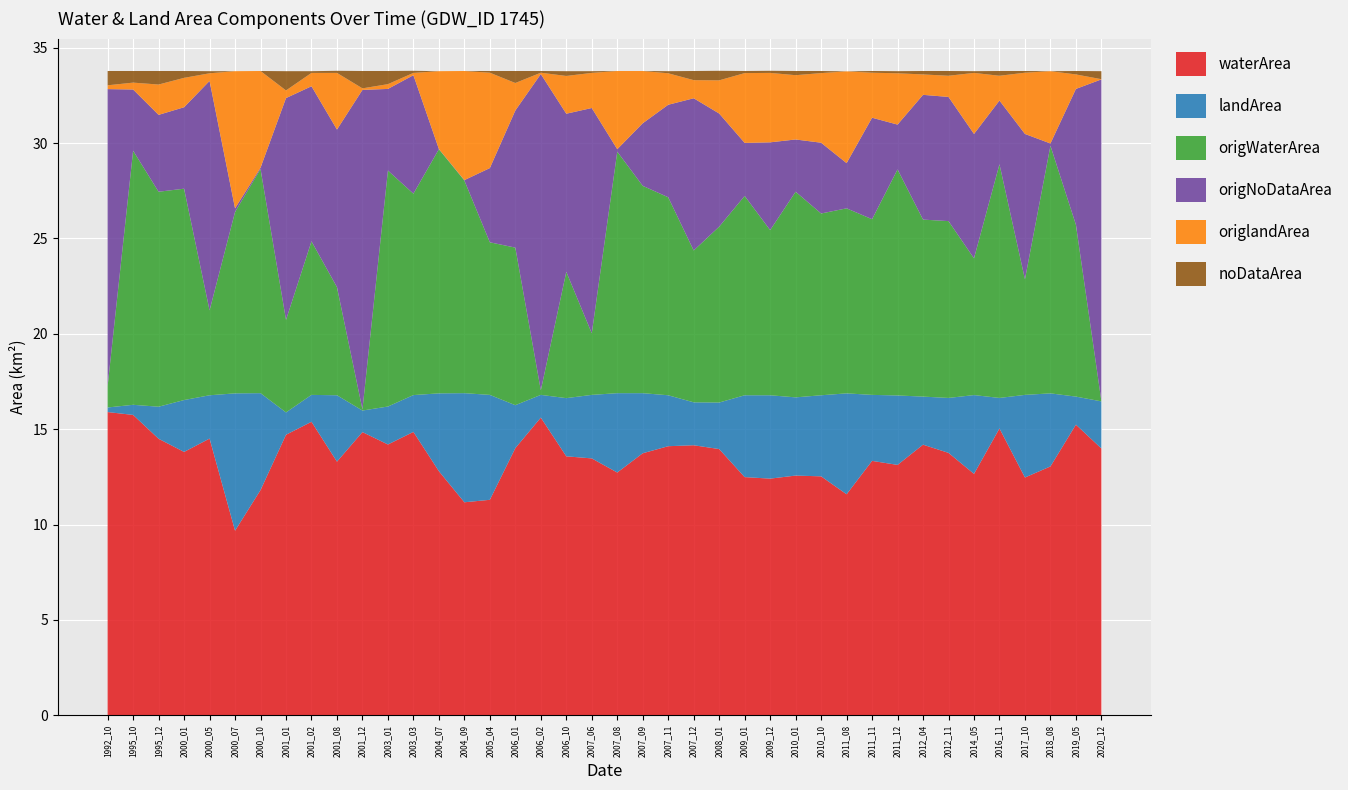

Reading left to right, what are all the values shown in this chart?

waterArea: 15.9	15.8	14.5	13.8	14.5	9.7	11.8	14.7	15.4	13.3	14.8	14.2	14.9	12.8	11.2	11.3	14.0	15.6	13.6	13.5	12.7	13.7	14.1	14.2	14.0	12.5	12.4	12.6	12.5	11.6	13.3	13.1	14.2	13.8	12.7	15.0	12.5	13.1	15.2	14.0
landArea: 0.2	0.5	1.7	2.7	2.3	7.2	5.1	1.2	1.4	3.5	1.1	2.0	1.9	4.1	5.7	5.5	2.2	1.2	3.0	3.3	4.2	3.1	2.7	2.2	2.4	4.3	4.4	4.1	4.2	5.3	3.5	3.6	2.5	2.9	4.1	1.6	4.3	3.8	1.5	2.5
origWaterArea: 1.1	13.3	11.3	11.1	4.5	9.5	11.8	4.8	8.1	5.7	0.1	12.4	10.6	12.8	11.2	8.0	8.3	0.2	6.6	3.2	12.7	10.9	10.4	8.0	9.2	10.4	8.7	10.8	9.5	9.7	9.2	11.8	9.3	9.3	7.2	12.2	6.1	13.0	9.0	0.0
origNoDataArea: 15.6	3.2	4.0	4.3	12.0	0.2	0.1	11.6	8.1	8.3	16.8	4.3	6.2	0.0	0.0	3.9	7.2	16.6	8.3	11.8	0.1	3.3	4.8	8.0	5.9	2.8	4.6	2.7	3.7	2.4	5.3	2.4	6.5	6.5	6.5	3.3	7.6	0.1	7.1	16.9
origlandArea: 0.2	0.4	1.6	1.5	0.4	7.2	5.1	0.4	0.7	3.0	0.1	0.2	0.1	4.1	5.7	5.0	1.4	0.1	2.0	1.8	4.1	2.7	1.6	0.9	1.7	3.7	3.6	3.4	3.6	4.8	2.4	2.7	1.1	1.1	3.2	1.3	3.2	3.8	0.8	0.0
noDataArea: 0.8	0.6	0.7	0.4	0.1	0.0	0.0	1.0	0.1	0.1	0.9	0.7	0.1	0.0	0.0	0.1	0.6	0.1	0.2	0.1	0.0	0.0	0.1	0.5	0.5	0.1	0.1	0.2	0.1	0.0	0.1	0.1	0.2	0.2	0.1	0.2	0.1	0.0	0.2	0.4